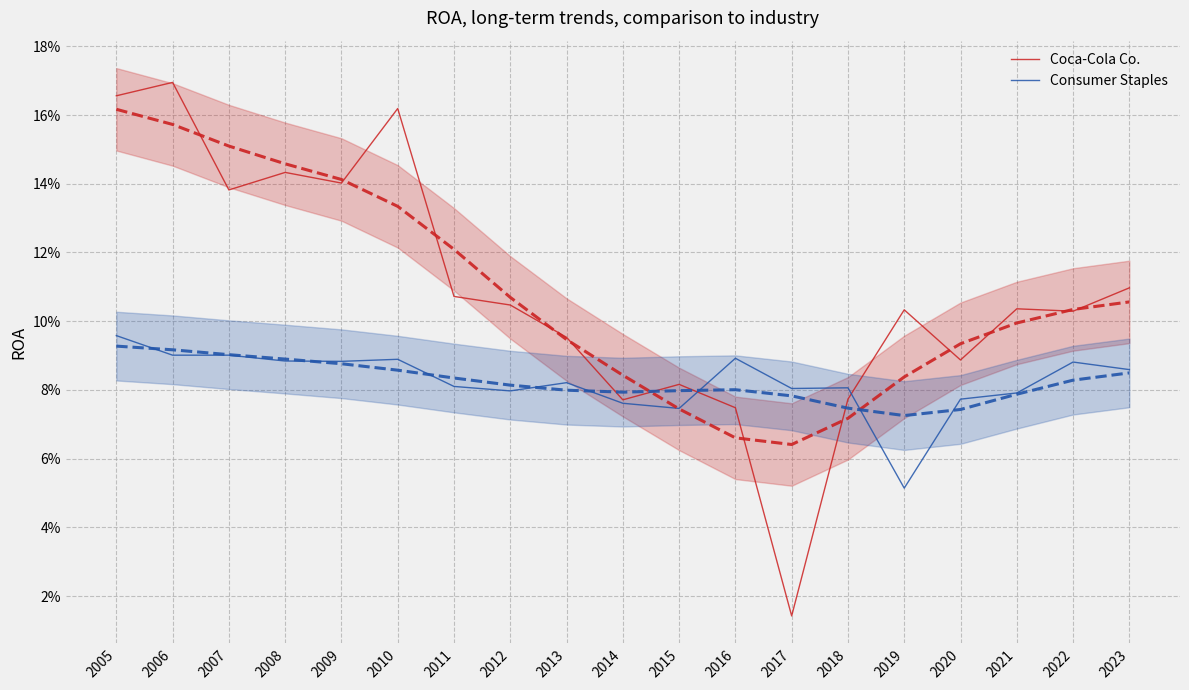

What is the sum of all Coca-Cola Co. values?

2.1